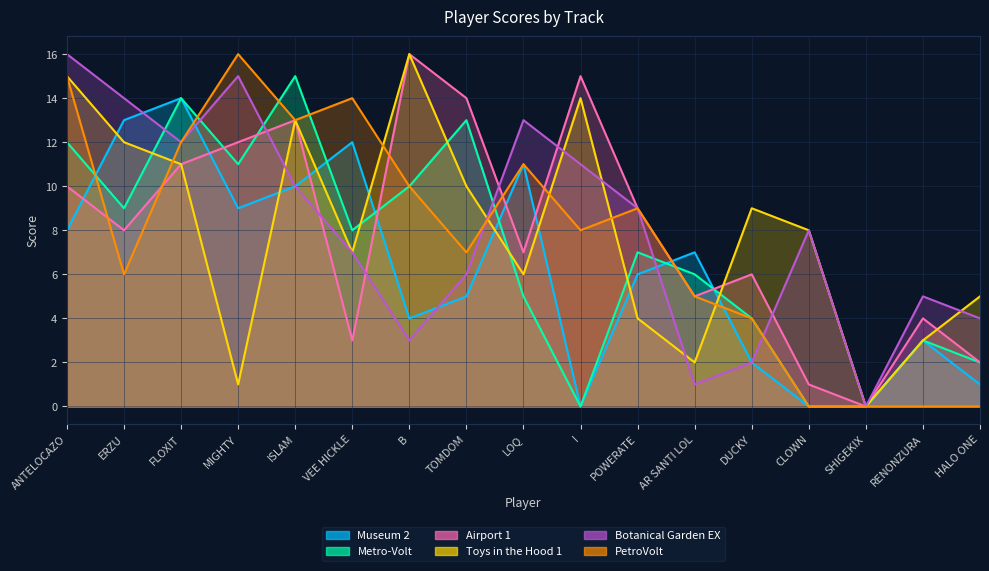

At TOMDOM, list the series in order from smallest to largest.

Museum 2, Botanical Garden EX, PetroVolt, Toys in the Hood 1, Metro-Volt, Airport 1